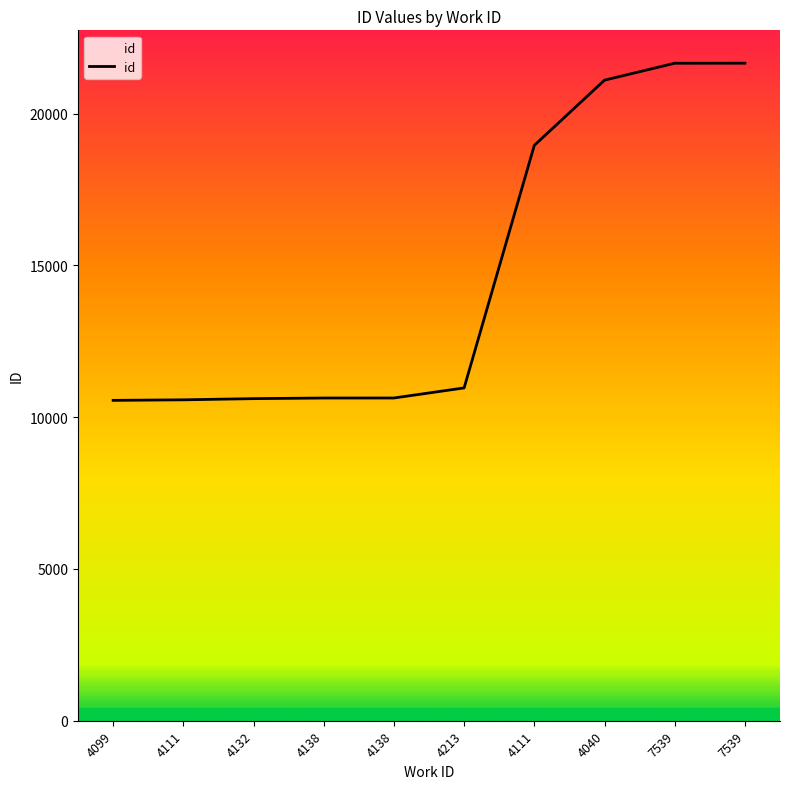

True or false: the data has more than 0 interior local peaks.

False